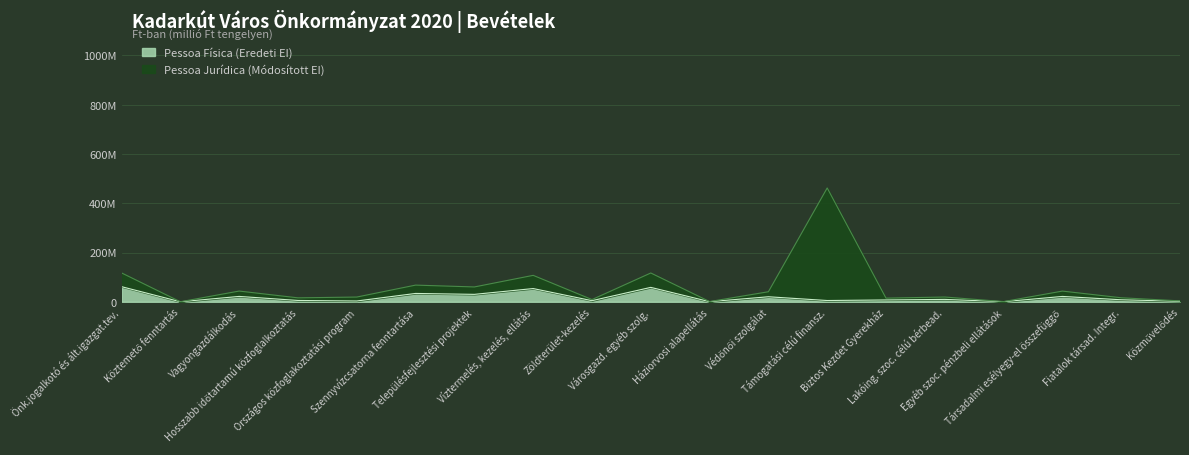

True or false: Pessoa Física (EREDETI EI) has a value of 2.6 at Közművelődés.

False